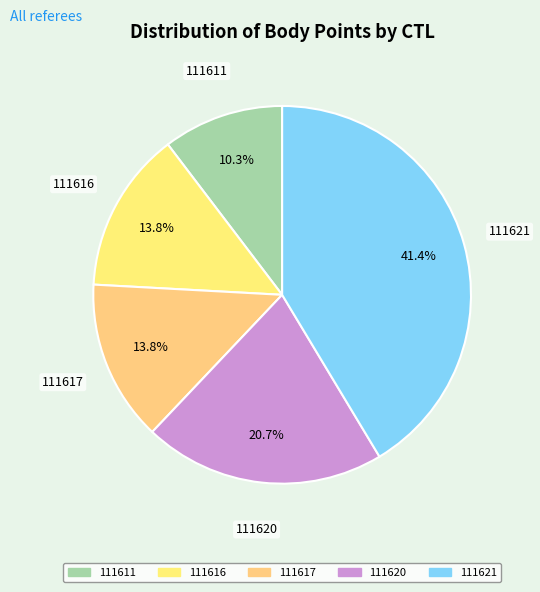

Between 111611 and 111617, which is larger?

111617